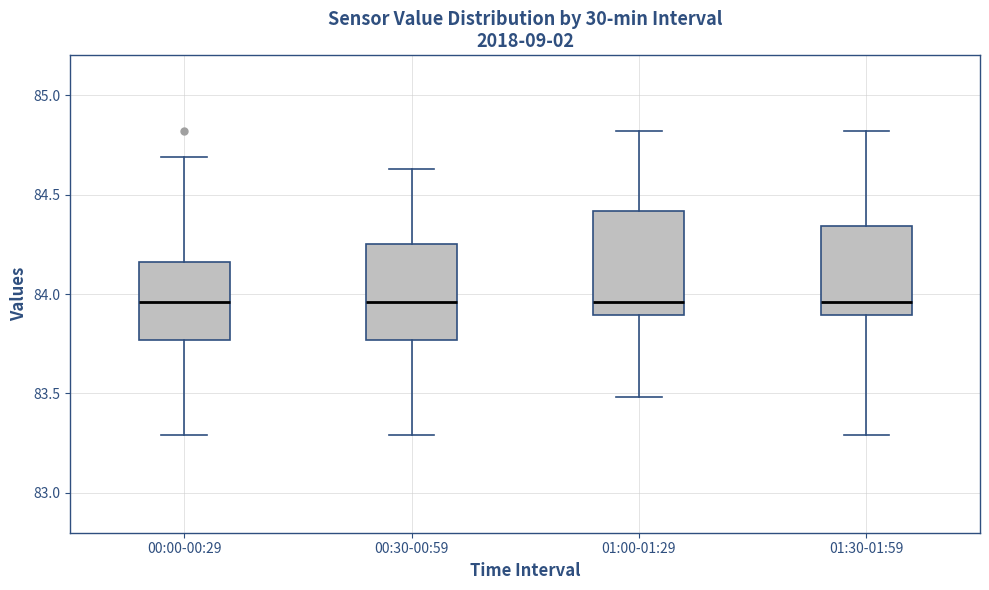

Reading left to right, read every box against the y-axis: the position of its median line, the range the box covers, and the ends of its whiskers. The values are not printed on the chart, so give them approximately, as read against the axis.

00:00-00:29: median 83.95, box 83.75 to 84.15, whiskers 83.30 to 84.70
00:30-00:59: median 83.95, box 83.75 to 84.25, whiskers 83.30 to 84.65
01:00-01:29: median 83.95, box 83.90 to 84.40, whiskers 83.50 to 84.80
01:30-01:59: median 83.95, box 83.90 to 84.35, whiskers 83.30 to 84.80